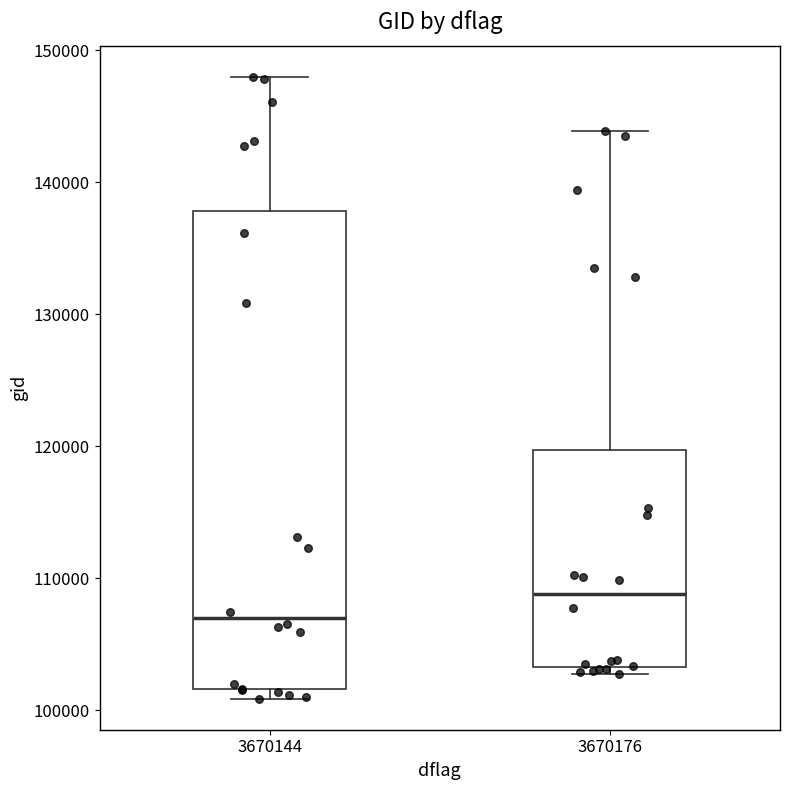

Where is the lower edge of the box at x = 3670144 on the y-axis? The values are not printed on the chart, so give them approximately, as read against the axis.

102000